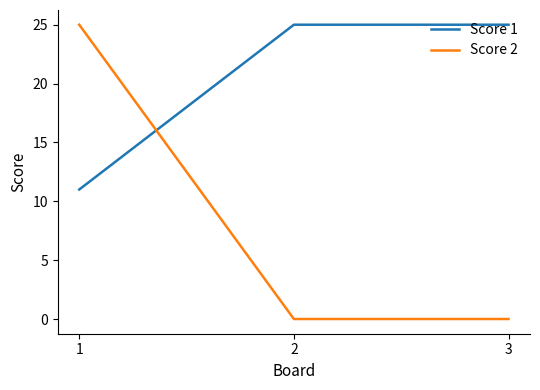

Which series has the largest total across all categories?

Score 1